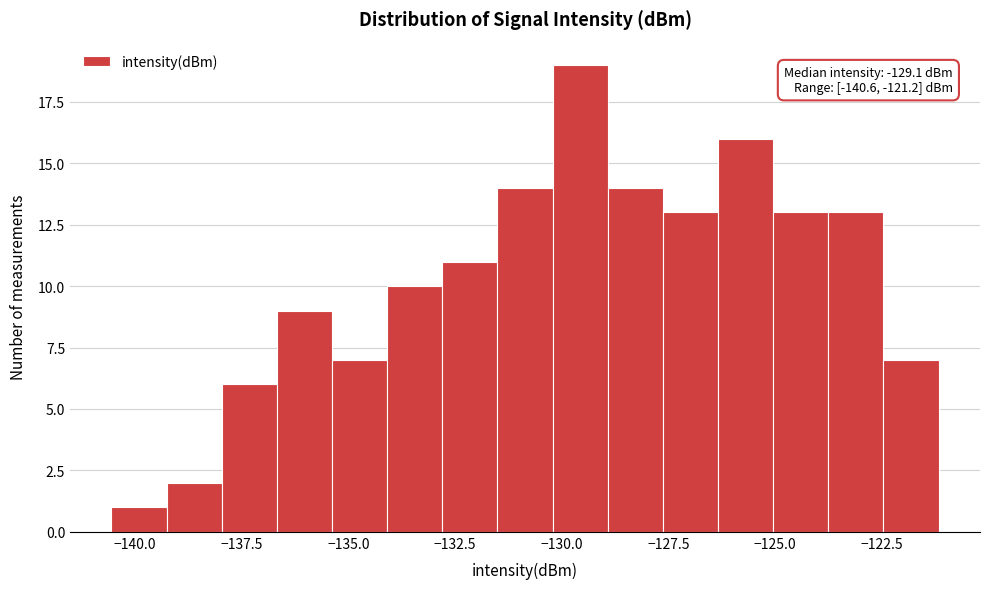

Read against the x-axis, roughly where is the centre of the tallest bar?

-129.5